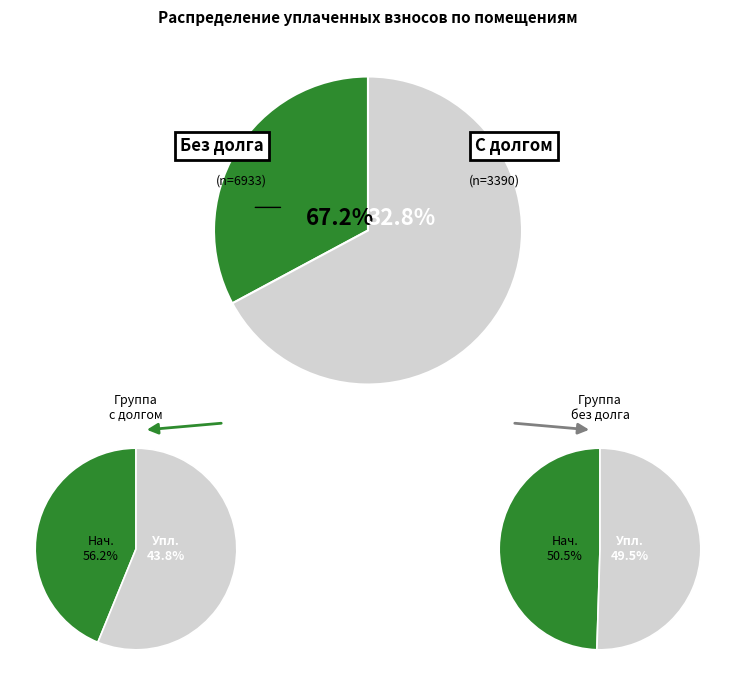

Does 3 represent more than half of the total?

No